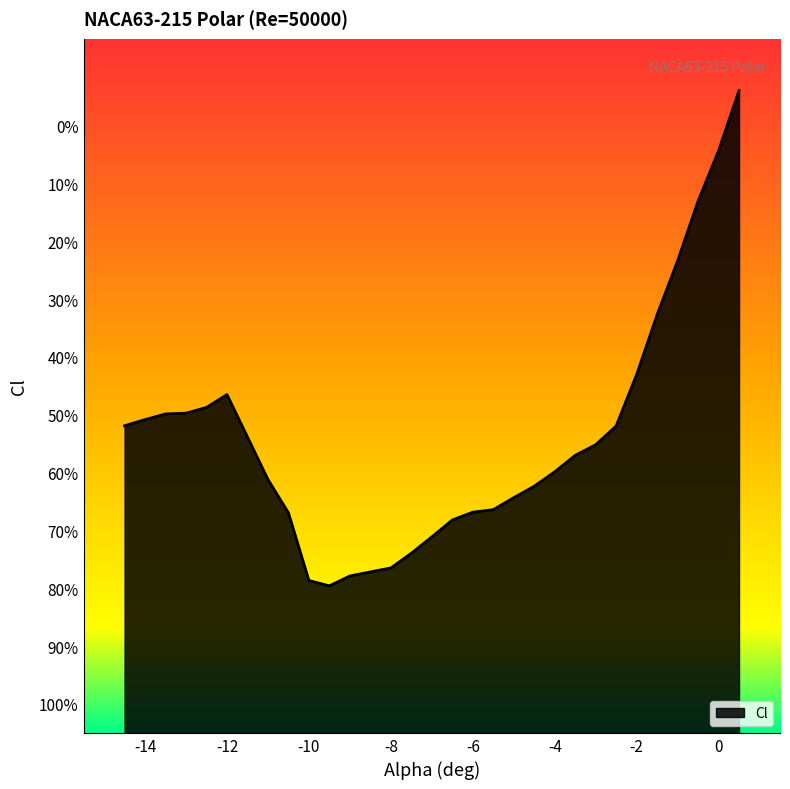

The chart shows a value of -0.4 at -7.5. True or false?

False